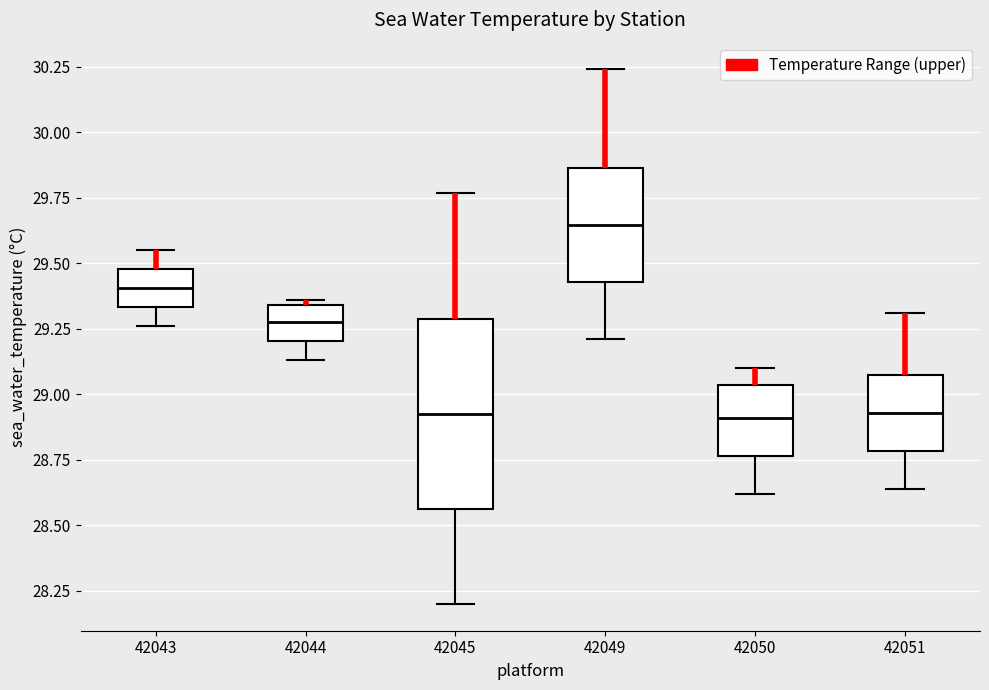

Reading left to right, read every box against the y-axis: the position of its median line, the range the box covers, and the ends of its whiskers. The values are not printed on the chart, so give them approximately, as read against the axis.

42043: median 29.40, box 29.35 to 29.50, whiskers 29.25 to 29.55
42044: median 29.30, box 29.20 to 29.35, whiskers 29.15 to 29.35 (just above the box's upper edge)
42045: median 28.95, box 28.55 to 29.30, whiskers 28.20 to 29.75
42049: median 29.65, box 29.45 to 29.85, whiskers 29.20 to 30.25
42050: median 28.90, box 28.75 to 29.05, whiskers 28.60 to 29.10
42051: median 28.95, box 28.80 to 29.10, whiskers 28.65 to 29.30